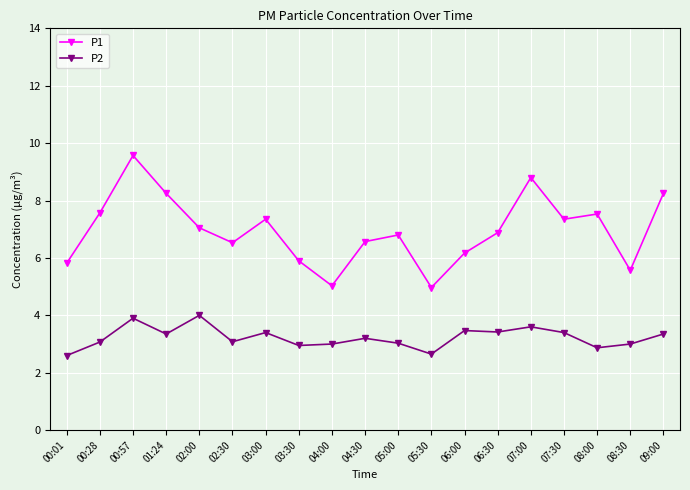

What is the spread (max minus min) of values at 04:30?

3.4